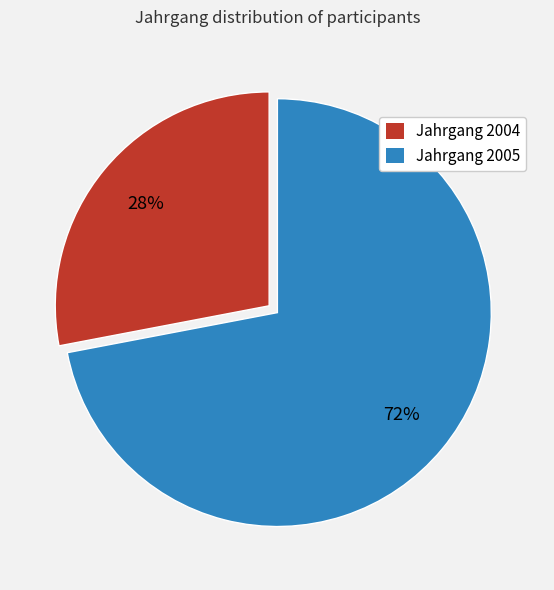

To the nearest percent, what percentage of the pie is Jahrgang 2004?

28%